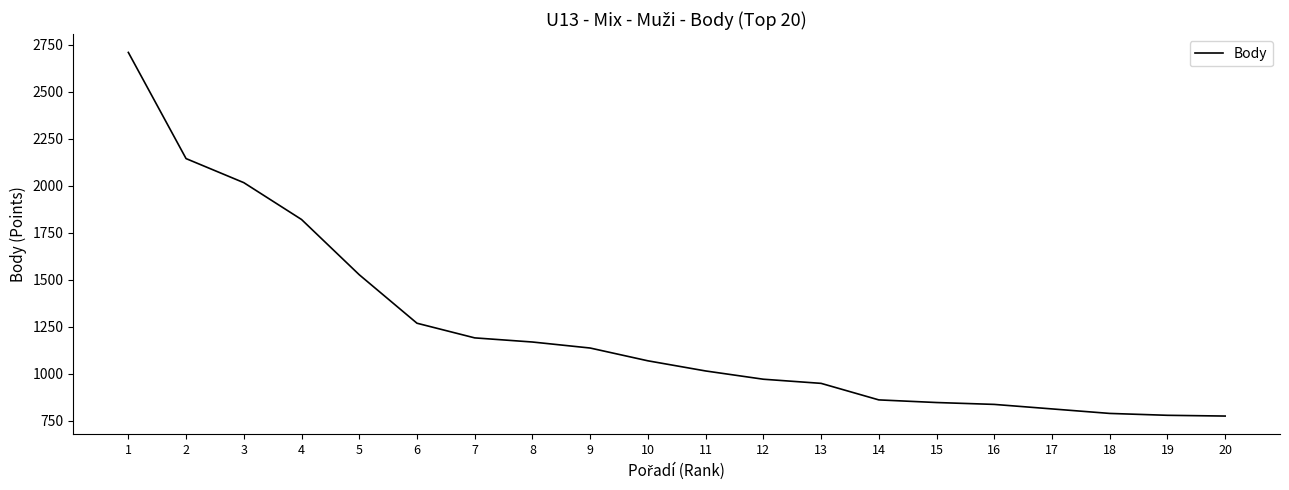

What is the smallest value displayed?

774